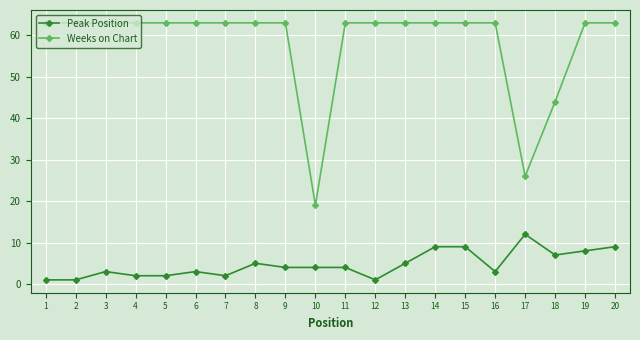

What is the maximum value shown in the chart?

63